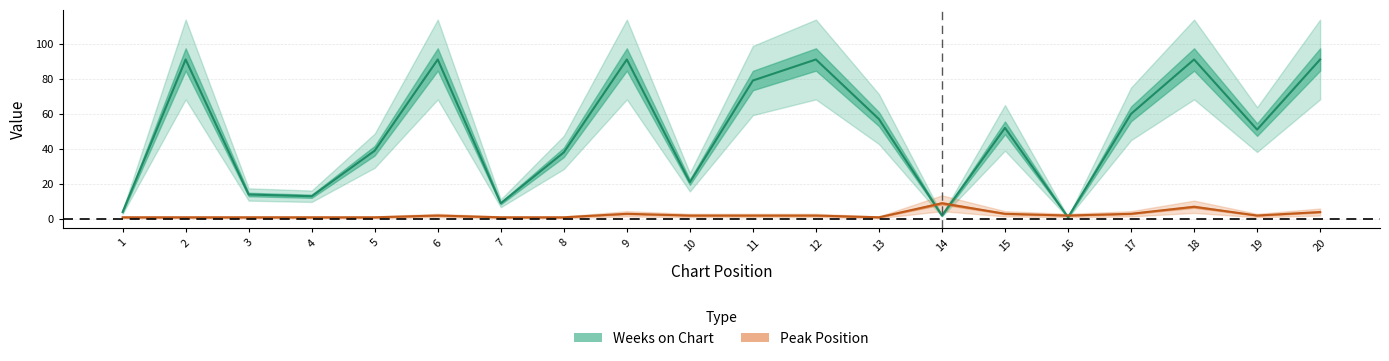

Reading right to left, transcribe all the data shown in this chart.

Weeks on Chart: 91	51	91	60	1	52	2	57	91	79	21	91	38	9	91	39	13	14	91	4
Peak Position: 4	2	7	3	2	3	9	1	2	2	2	3	1	1	2	1	1	1	1	1